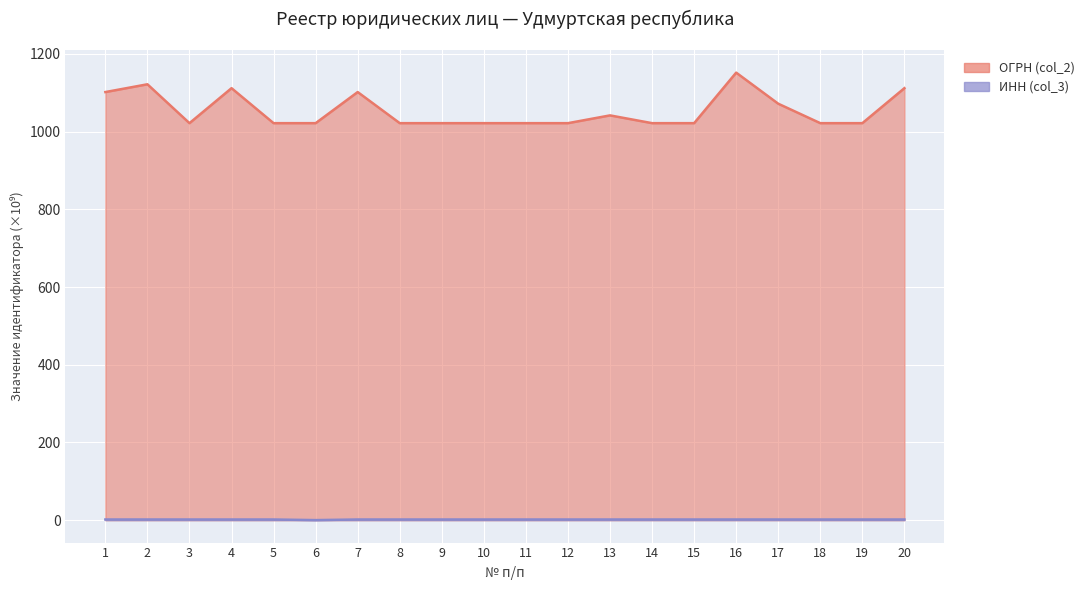

Which series has the widest spread of values?

ОГРН (col_2)